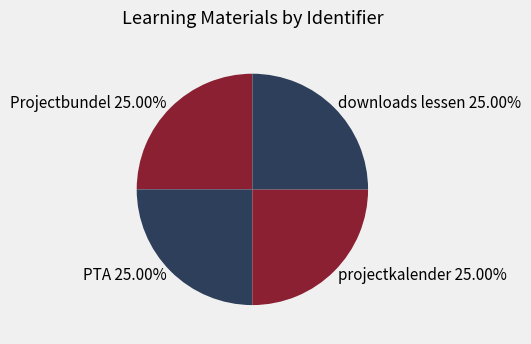

Is it true that PTA is 25% of the pie?

True